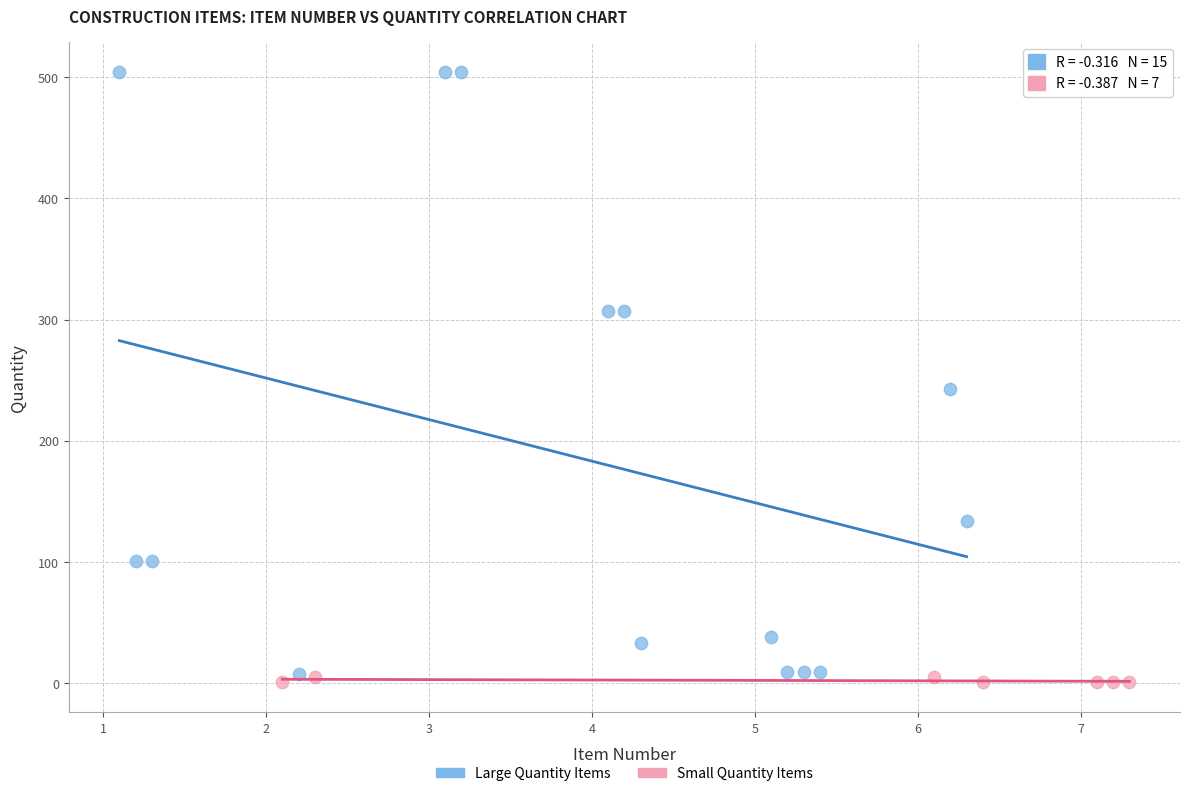

Which series has the widest spread of Y values?

Large Quantity Items